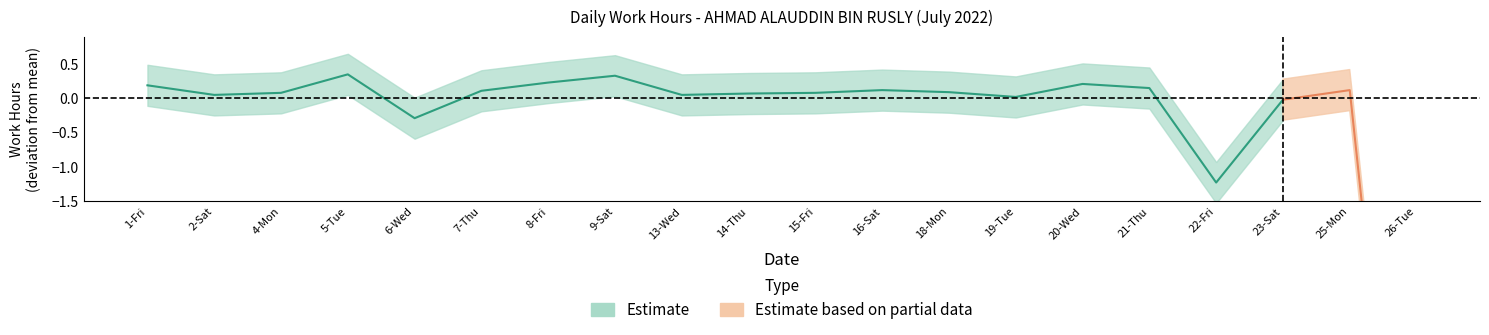

What position from the right is 4-Mon?

18